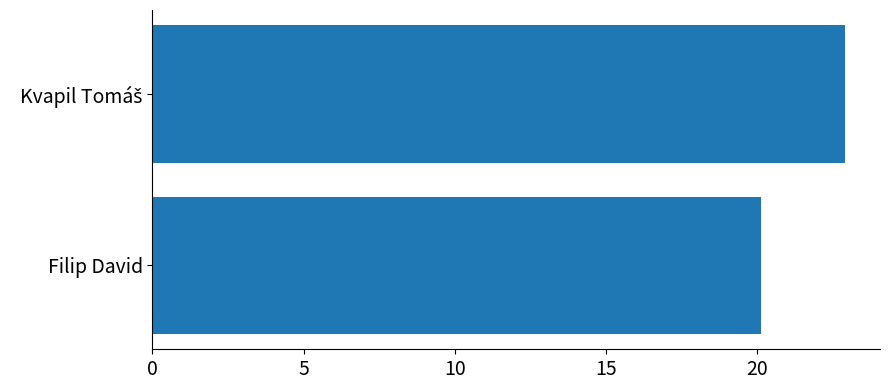

Does the chart contain stacked bars?

No